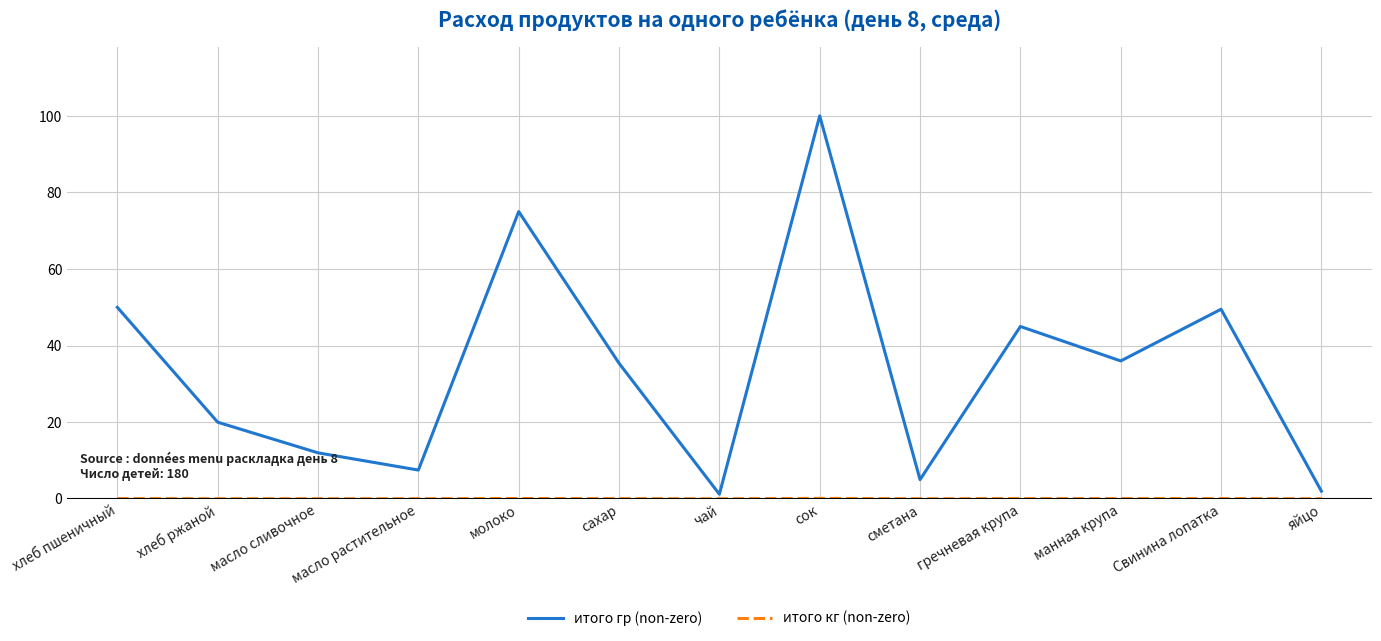

Which series has the largest range (max minus min)?

итого гр (non-zero)